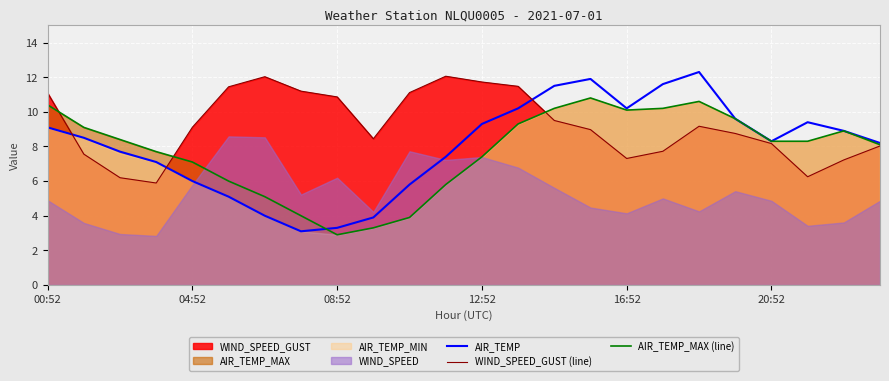

Is it true that AIR_TEMP equals 12.7 at 20:52?

False